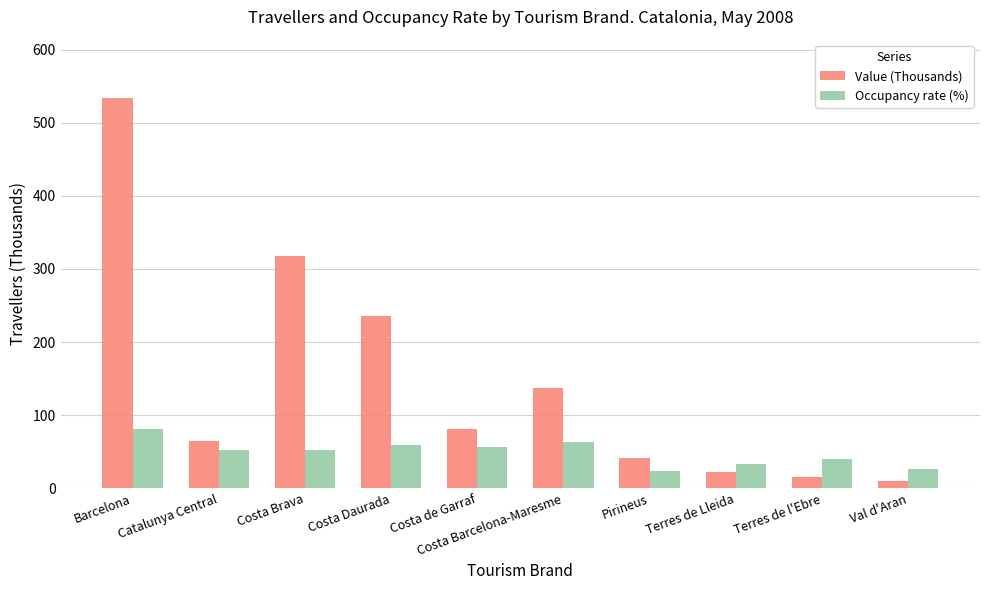

Which series has the widest spread of values?

Value (Thousands)